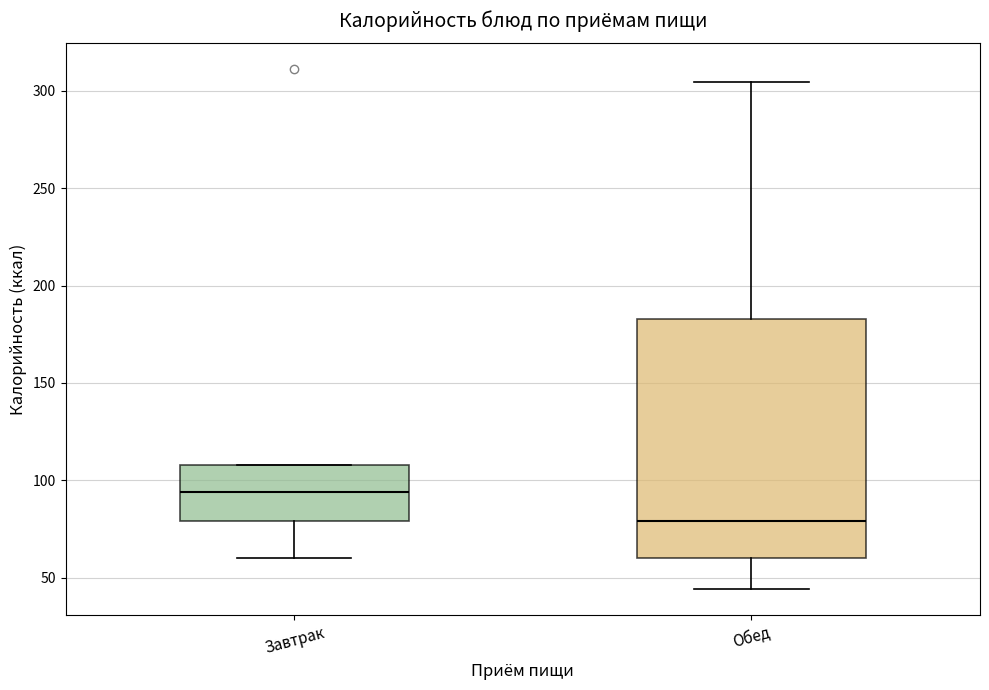

Which box's median line is the lowest?

Обед